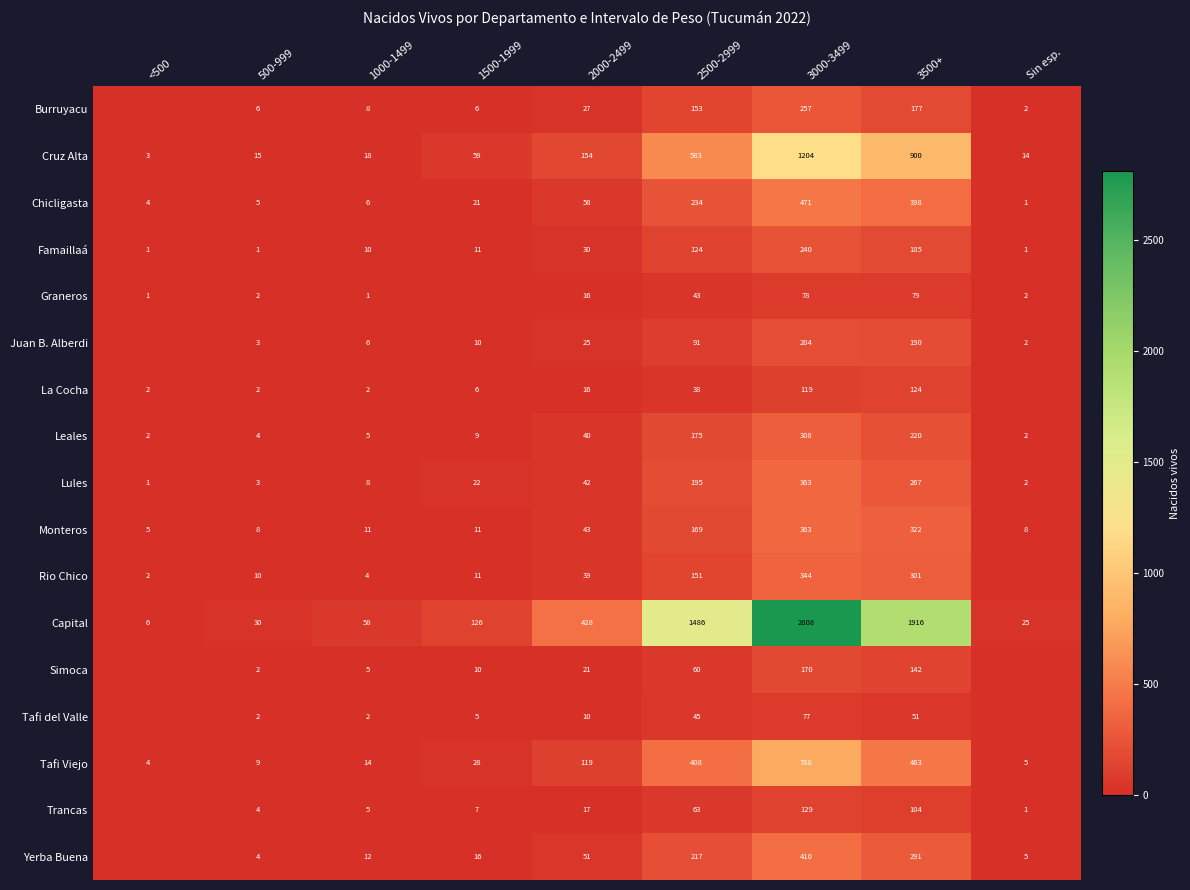

What is the spread (max minus min) of values at Sin esp.?

25